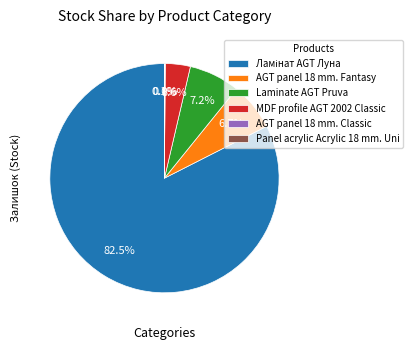

Does any single category account for the majority?

Yes